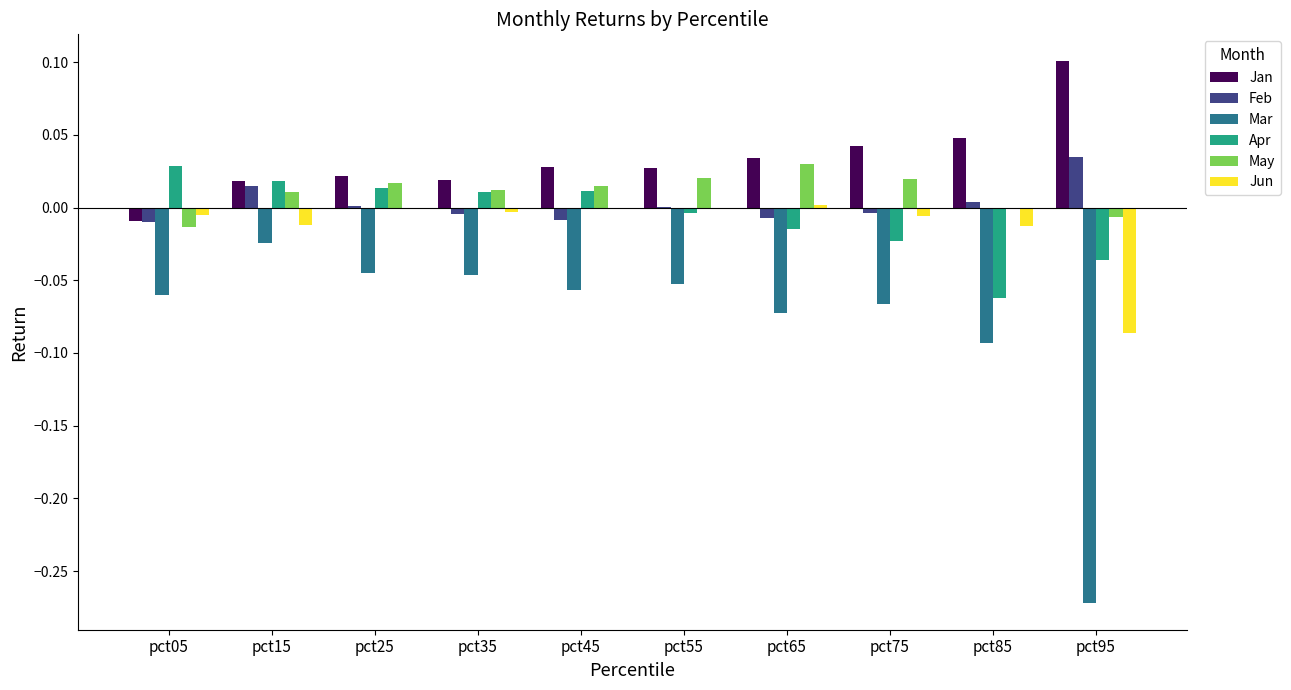

Which series changed the most between pct05 and pct25?

Jan